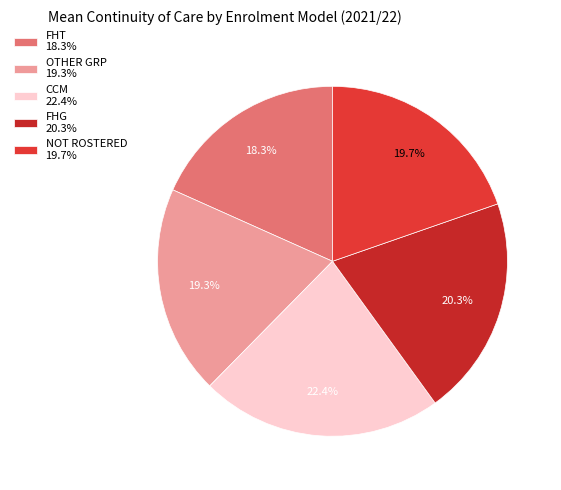

How many segments does this pie chart have?

5